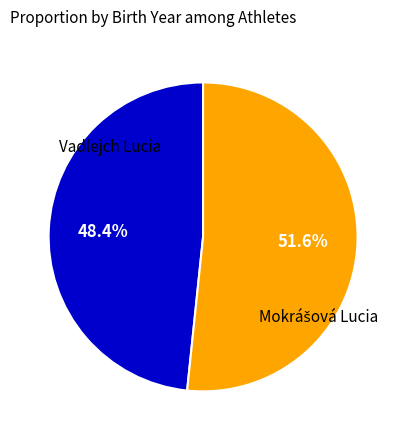

Is there a majority slice in this chart?

Yes